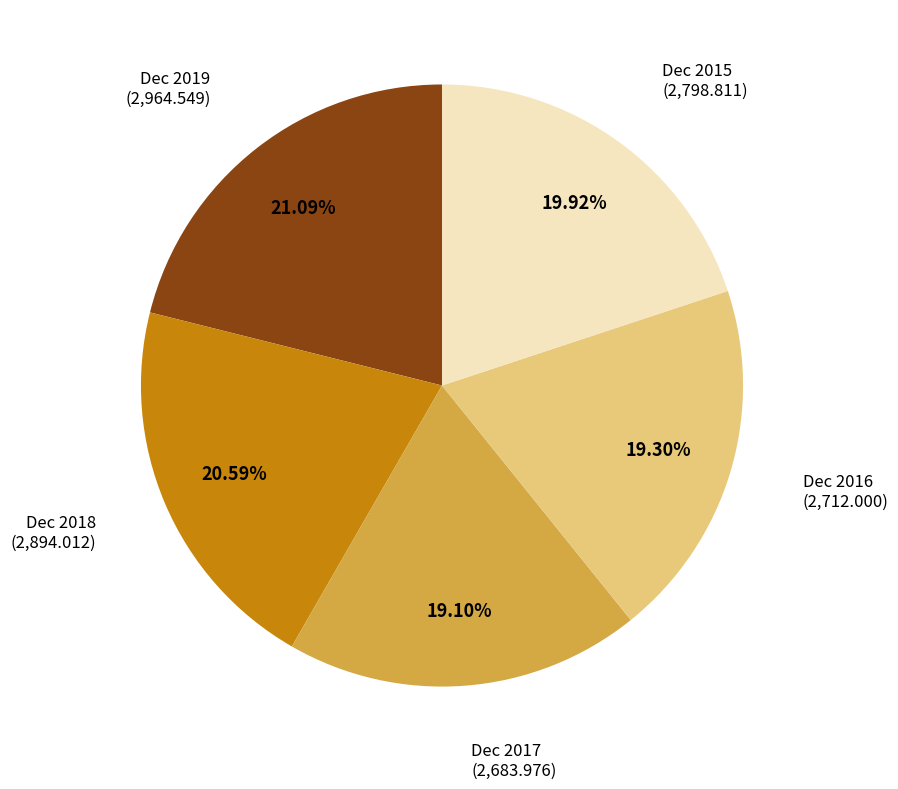

Approximately how many times larger is the value at Dec 2017 compared to Dec 2019?

0.9